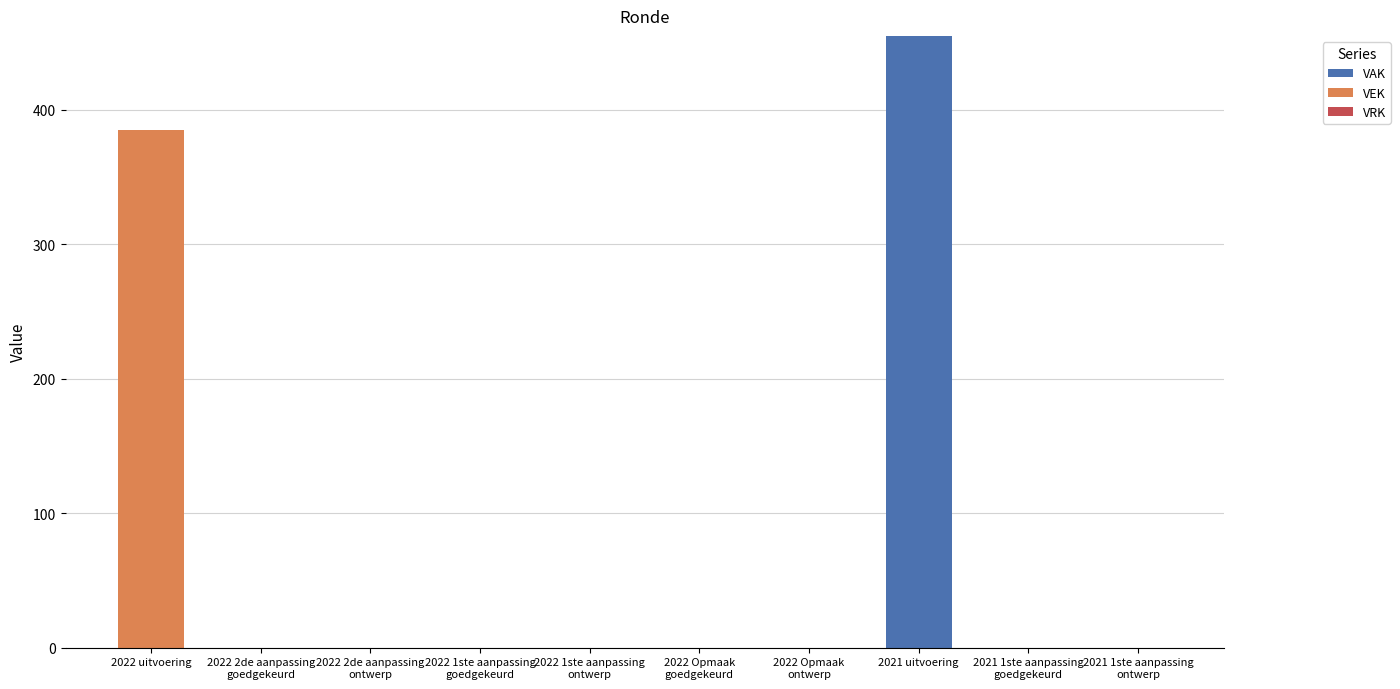

What is the maximum value for VAK?

455